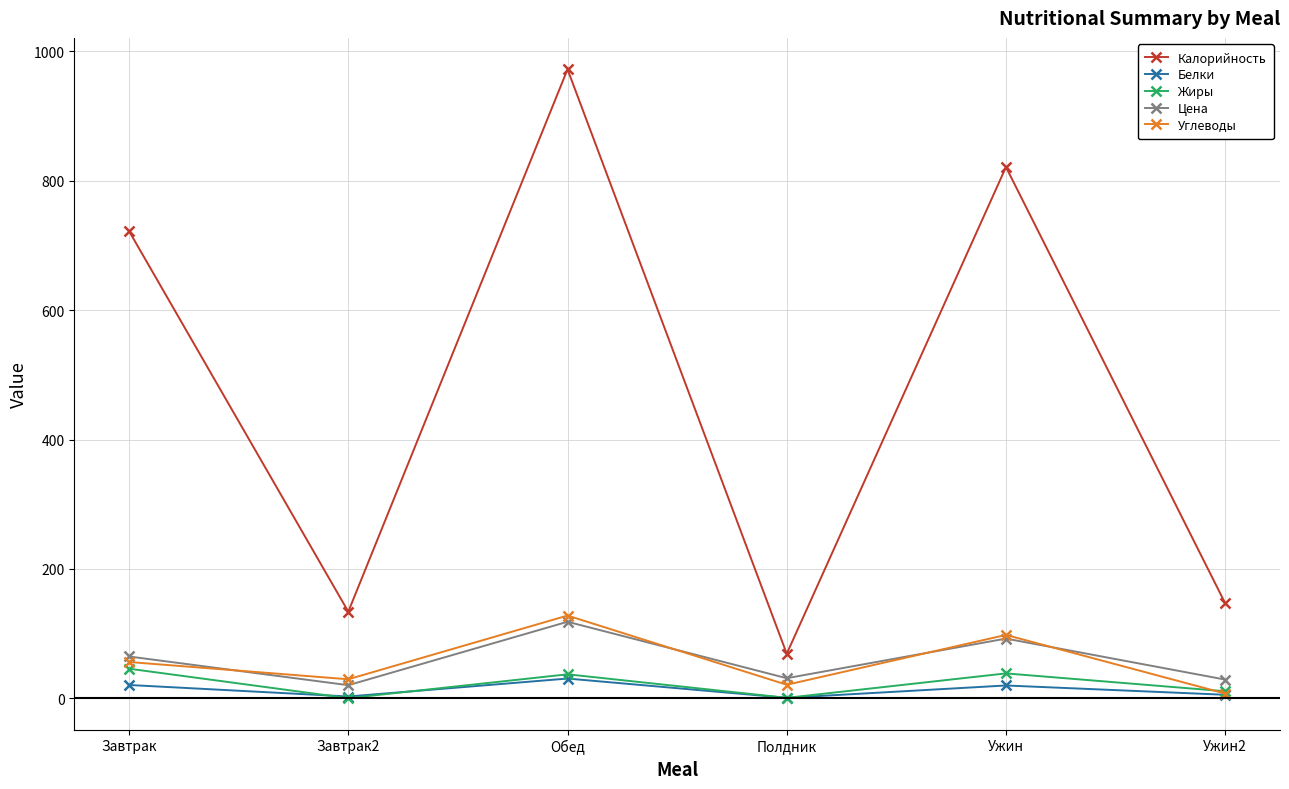

What are all the series names shown in the legend?

Калорийность, Белки, Жиры, Цена, Углеводы